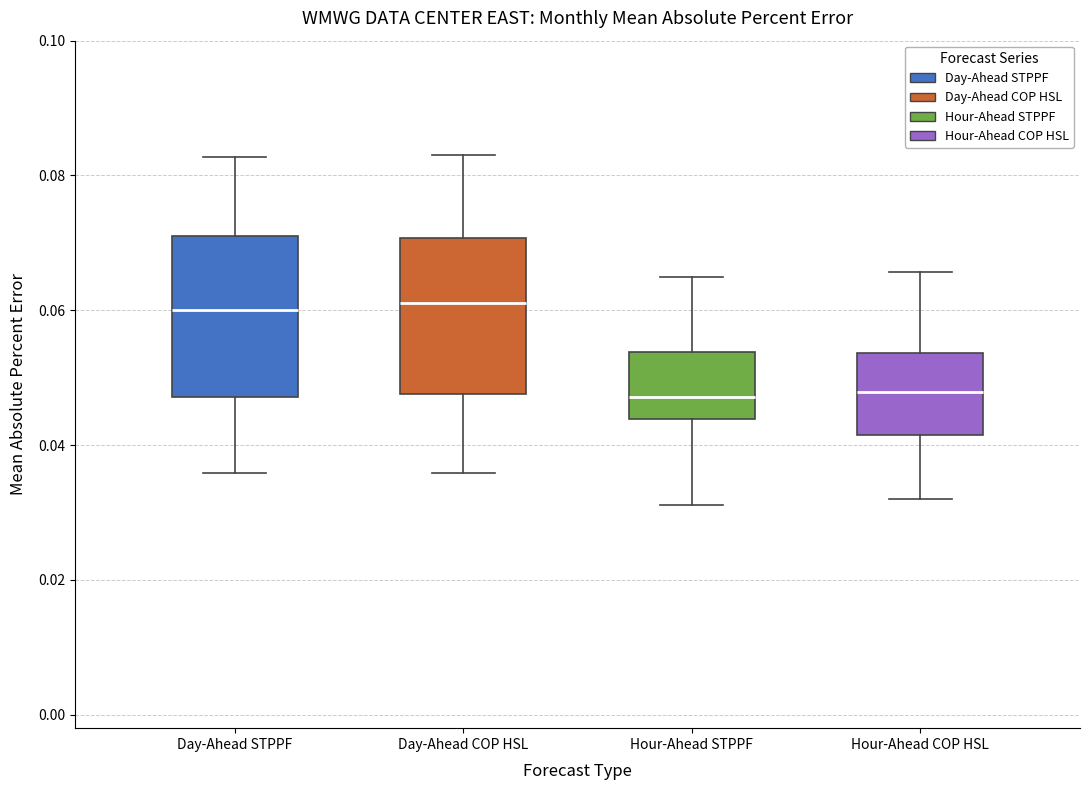

Reading left to right, read every box against the y-axis: the position of its median line, the range the box covers, and the ends of its whiskers. The values are not printed on the chart, so give them approximately, as read against the axis.

Day-Ahead STPPF: median 0.060, box 0.048 to 0.070, whiskers 0.036 to 0.082
Day-Ahead COP HSL: median 0.062, box 0.048 to 0.070, whiskers 0.036 to 0.084
Hour-Ahead STPPF: median 0.048, box 0.044 to 0.054, whiskers 0.032 to 0.064
Hour-Ahead COP HSL: median 0.048, box 0.042 to 0.054, whiskers 0.032 to 0.066